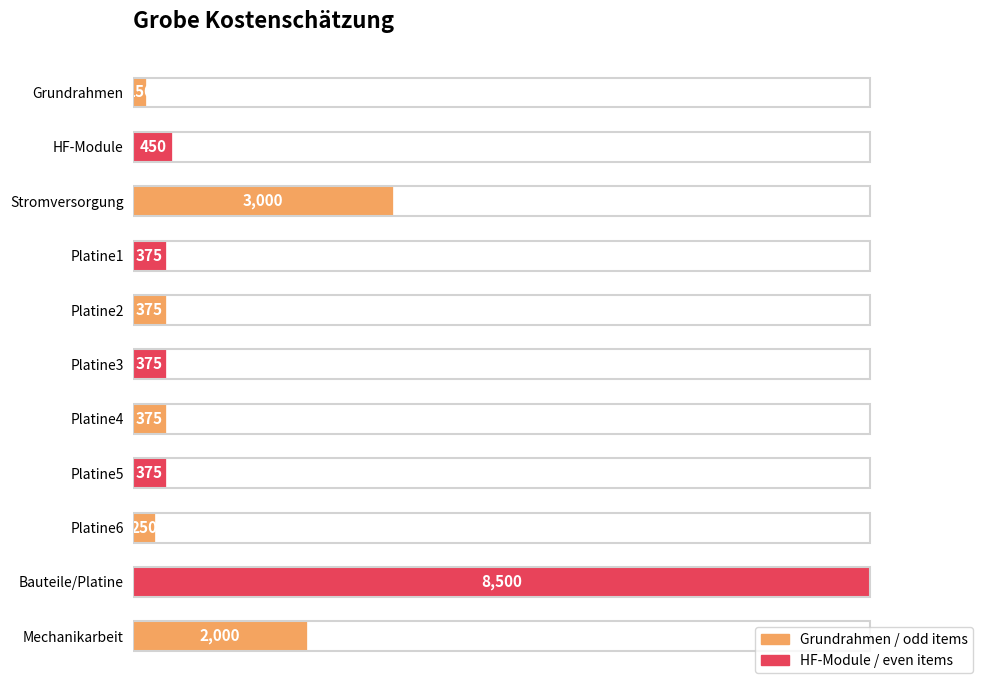

Is it true that the value at Grundrahmen is 150?

True